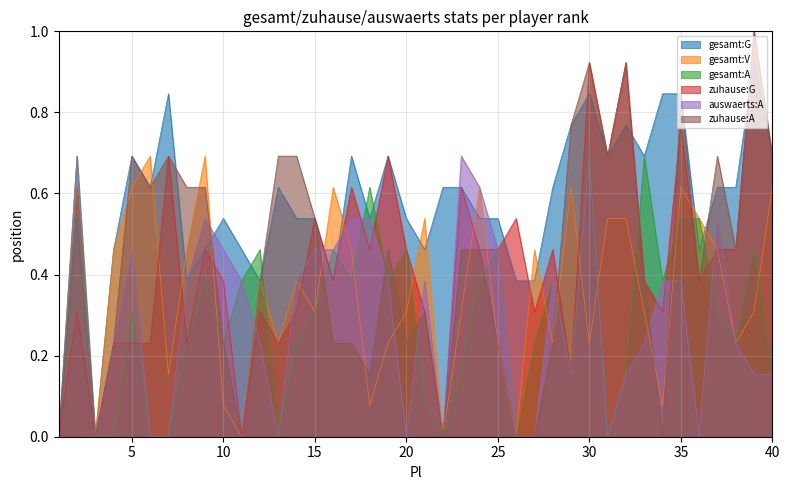

What is the average value of the zuhause:G series?

0.4